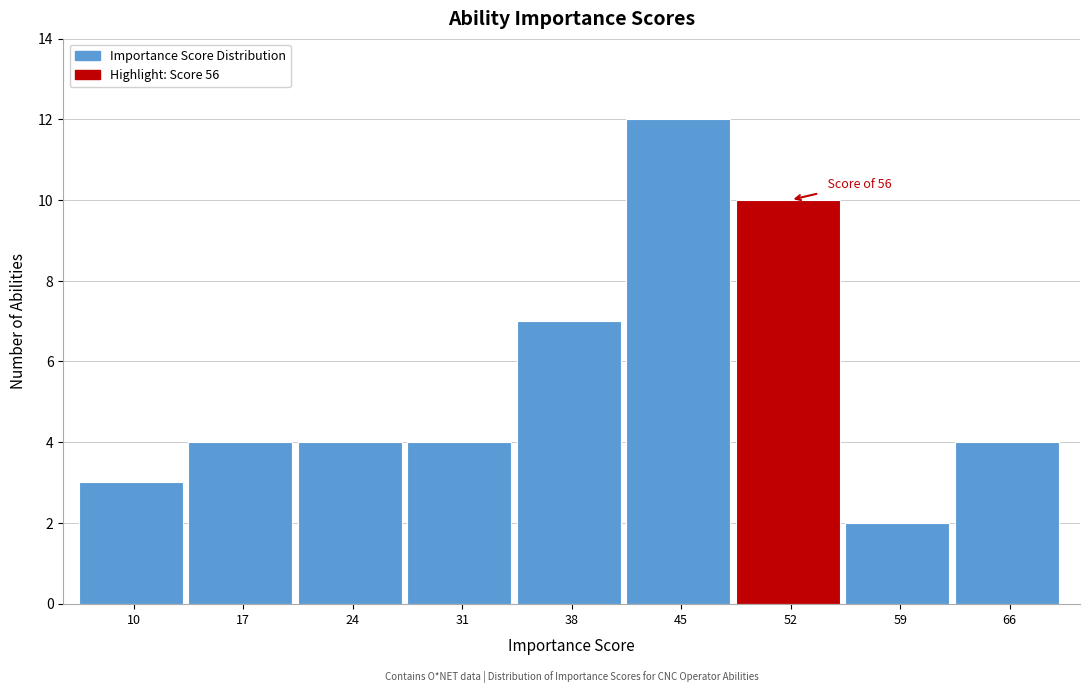

Reading left to right, extract all data points from this chart.

3	4	4	4	7	12	10	2	4